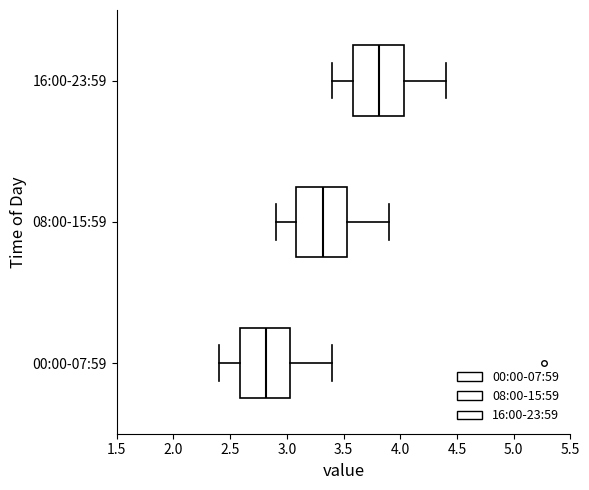

Which box's median line is the furthest to the right?

16:00-23:59